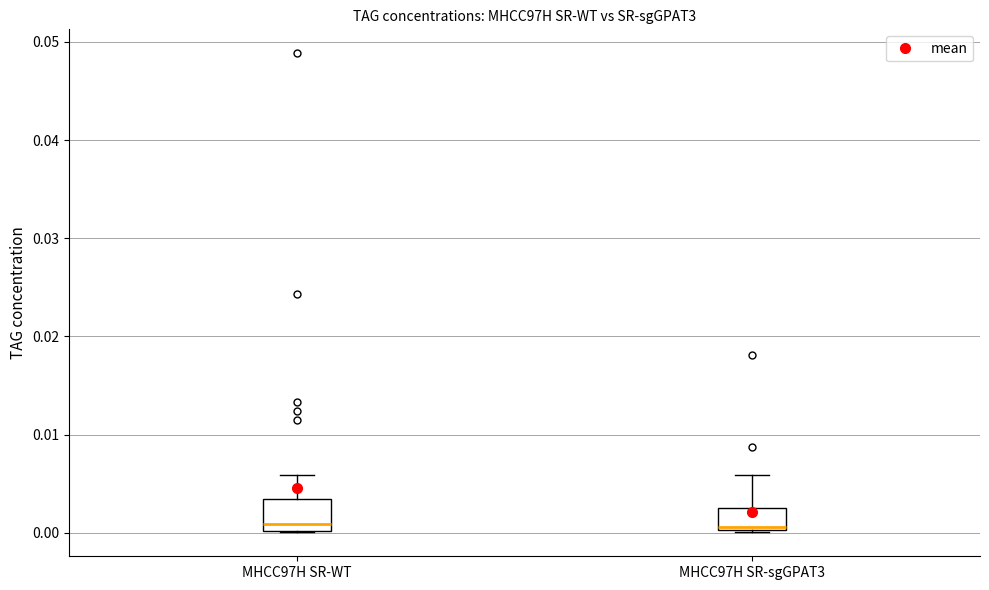

Where does the median line of the box for MHCC97H SR-WT sit on the y-axis? The values are not printed on the chart, so give them approximately, as read against the axis.

0.001